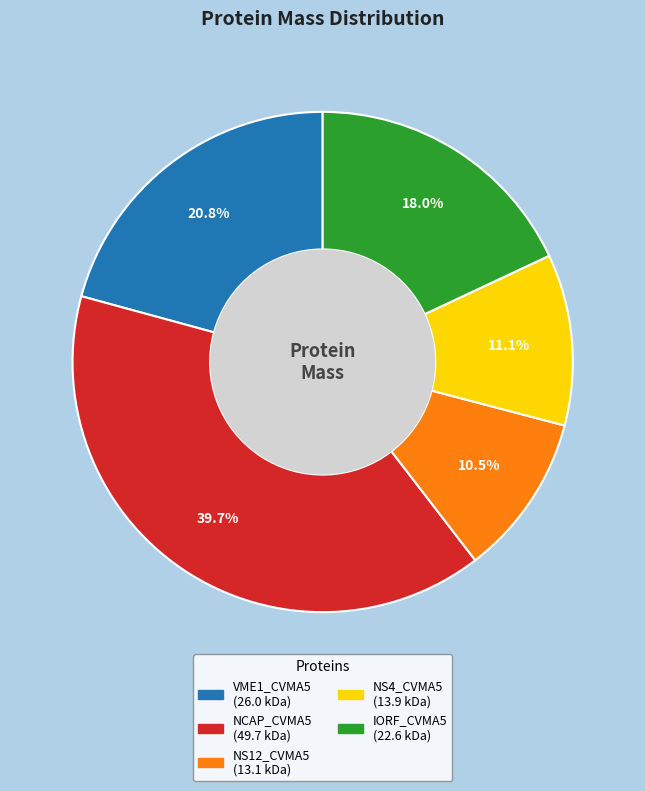

To the nearest percent, what is the average slice percentage?

20%